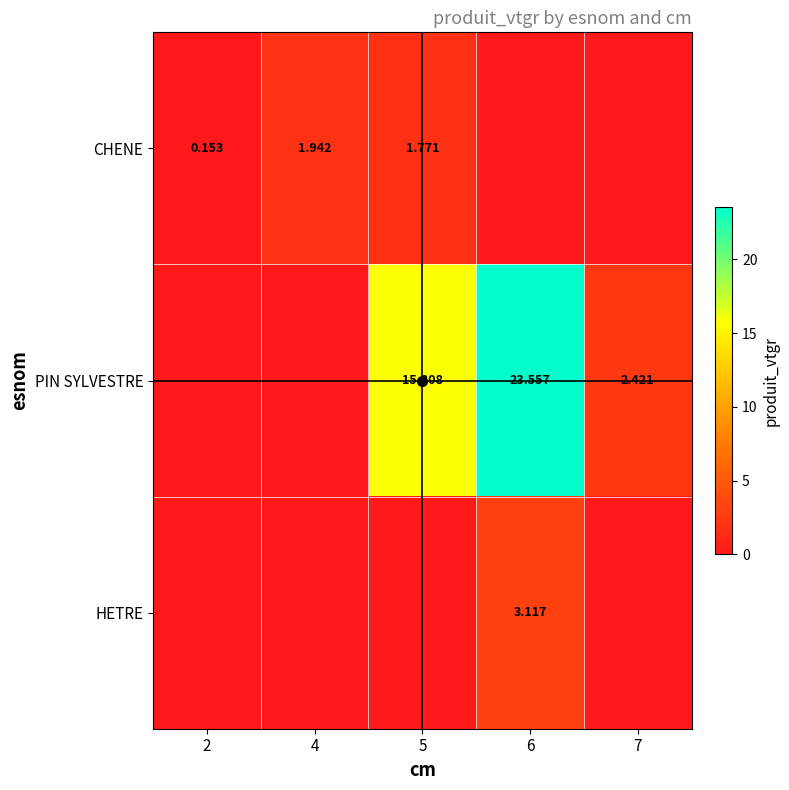

List the series in order of their peak value, highest first.

PIN SYLVESTRE, HETRE, CHENE